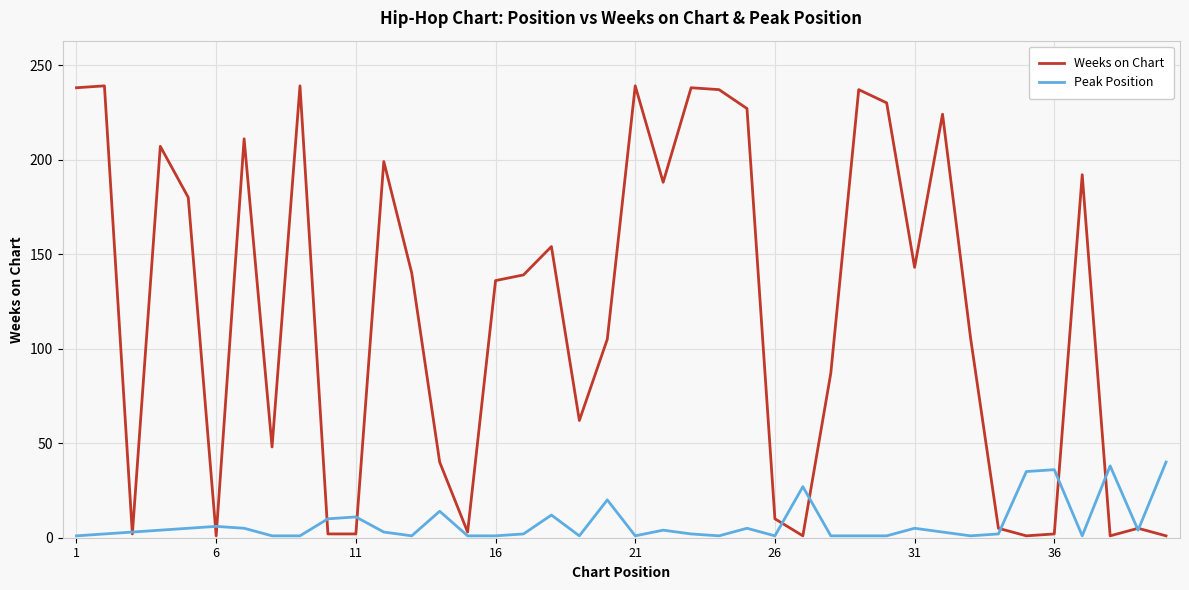

Rank the series by their average value, from highest to lowest.

Weeks on Chart, Peak Position